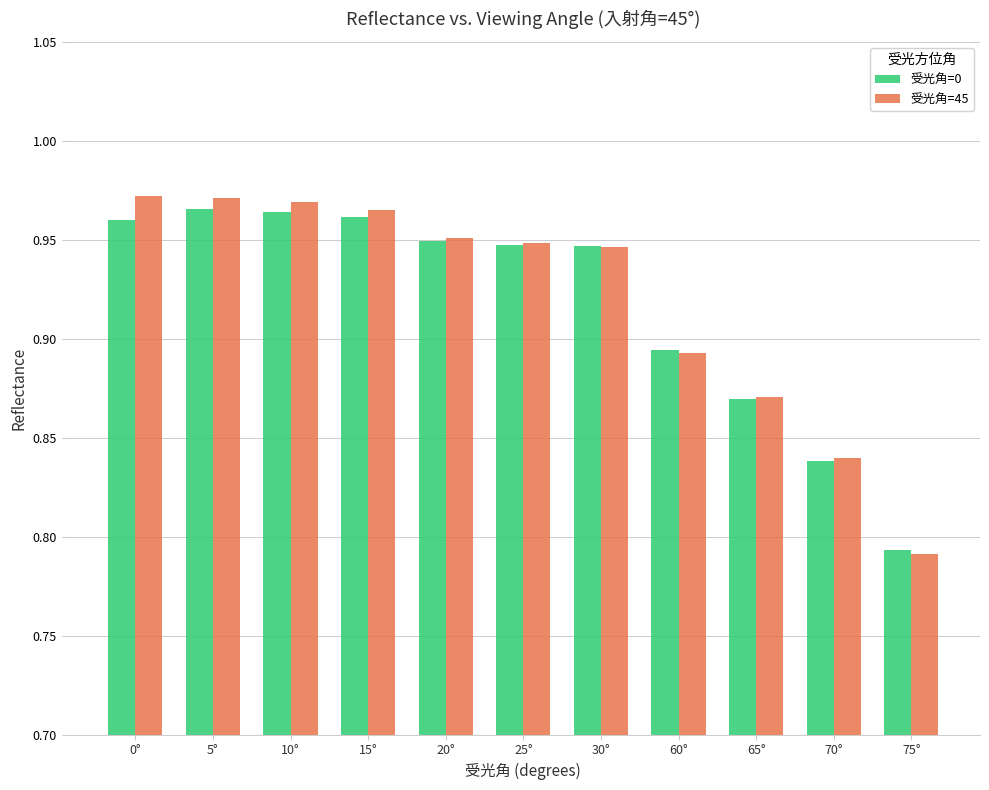

What position from the left is 0°?

1